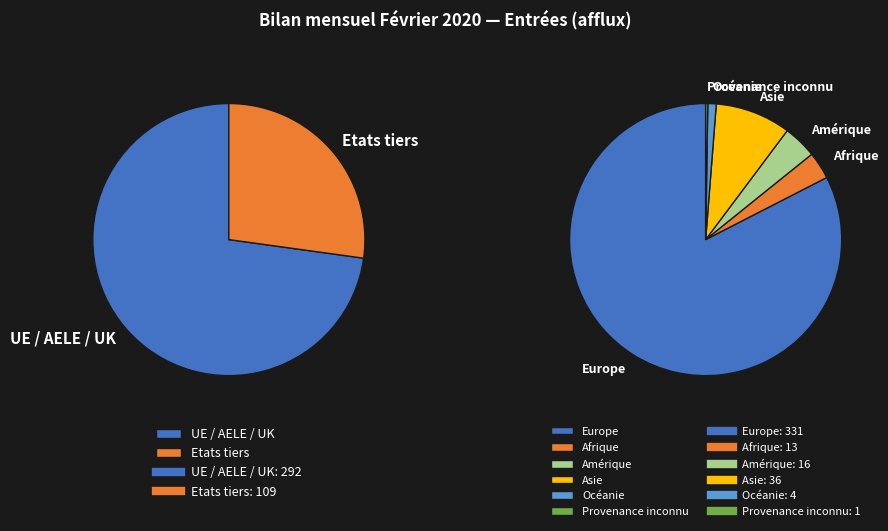

The Asie slice represents 23% of the pie. True or false?

False